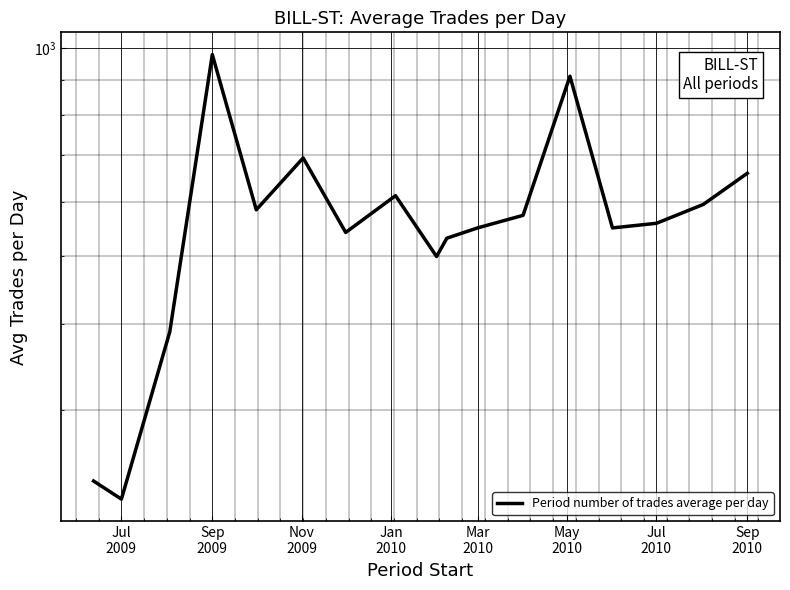

What is the difference between the maximum and second lowest values?

741.4